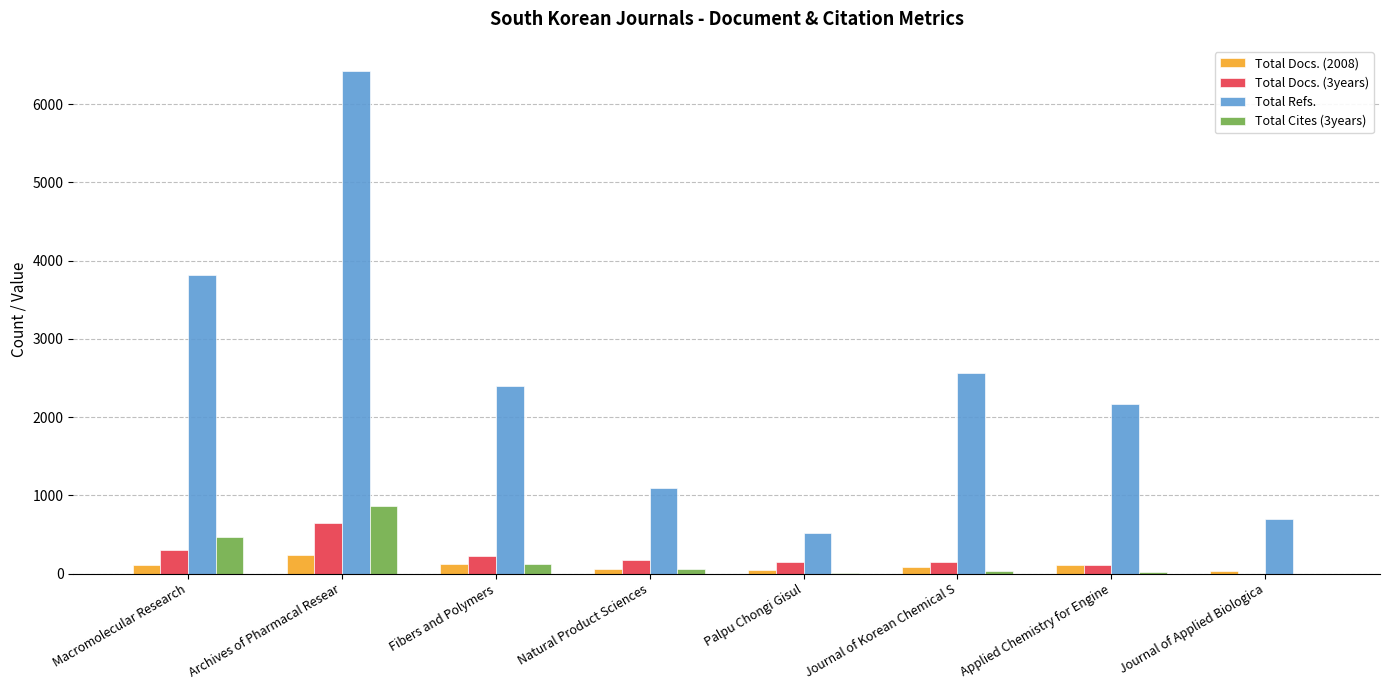

At which label is Total Docs. (3years) closest to 321?

Macromolecular Research